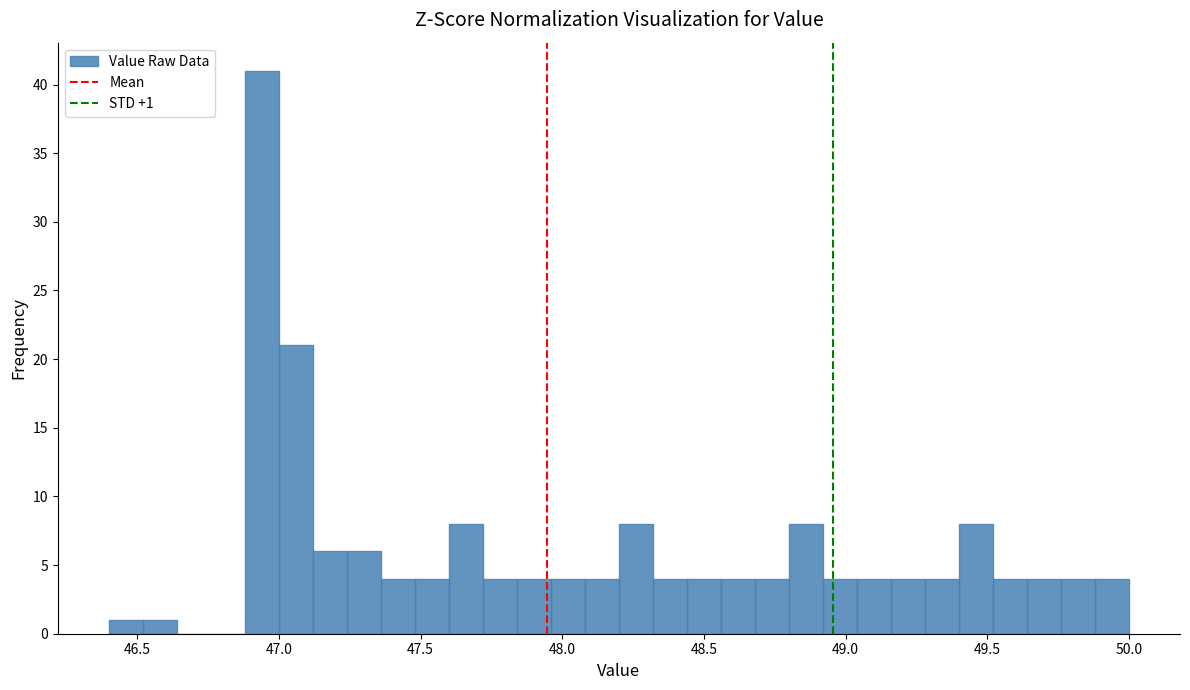

Read against the x-axis, roughly where is the centre of the tallest bar?

46.95